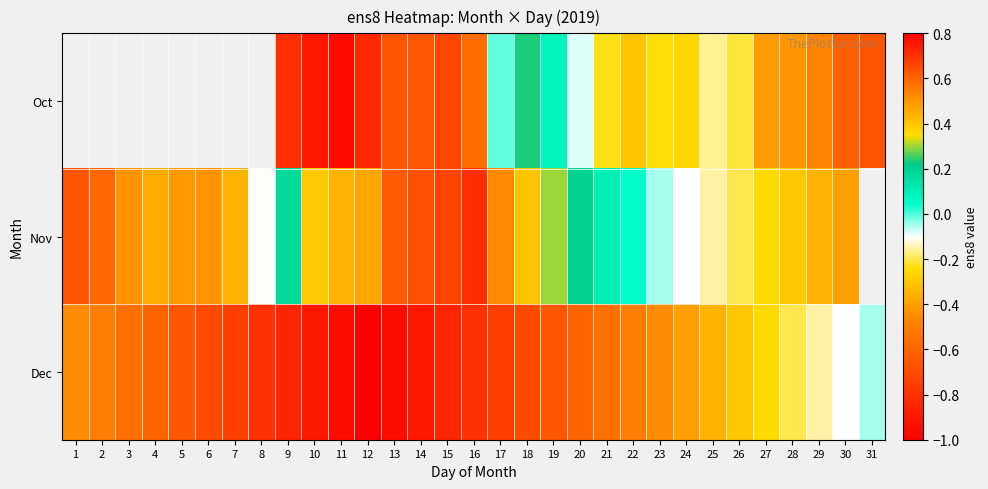

Rank the series by their average value, from highest to lowest.

Oct, Nov, Dec